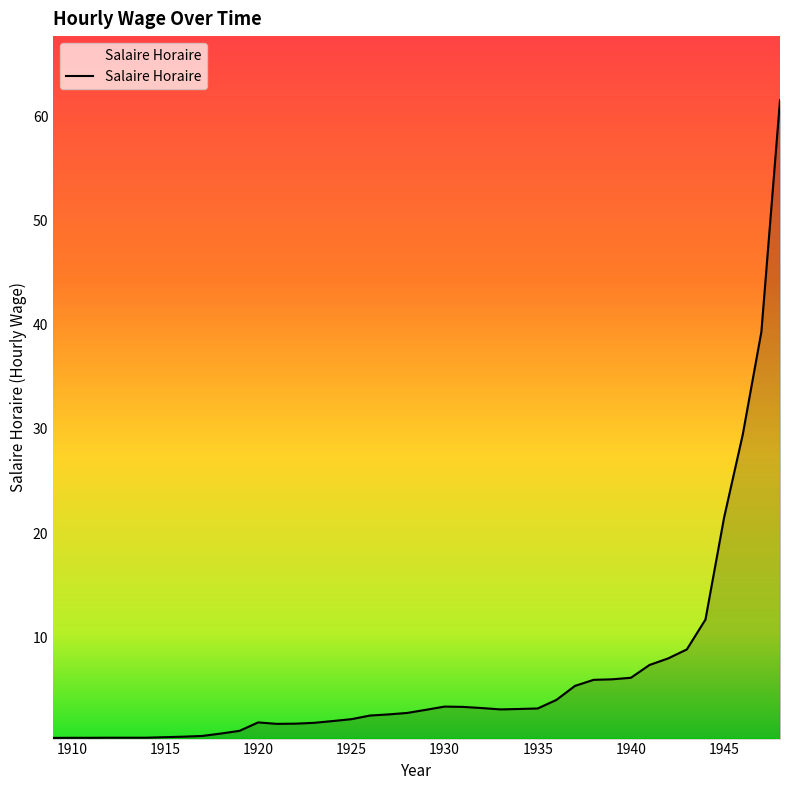

What is the difference between the maximum and minimum values?

61.3